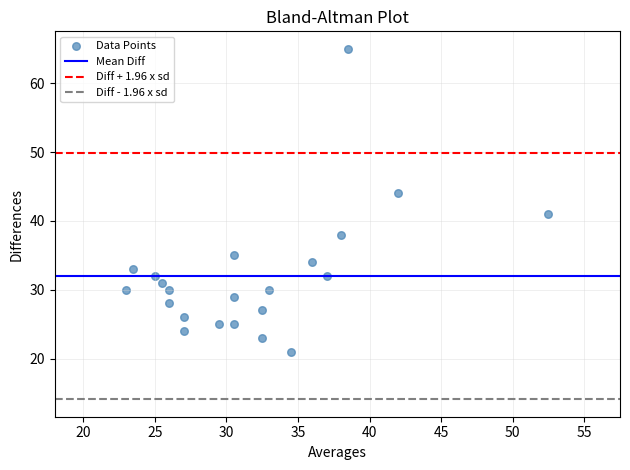

What Y value in the scatter plot is closest to 43?

44